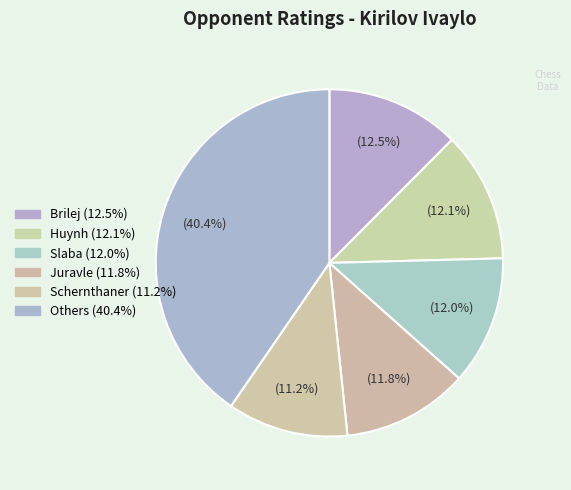

Is there a majority slice in this chart?

No